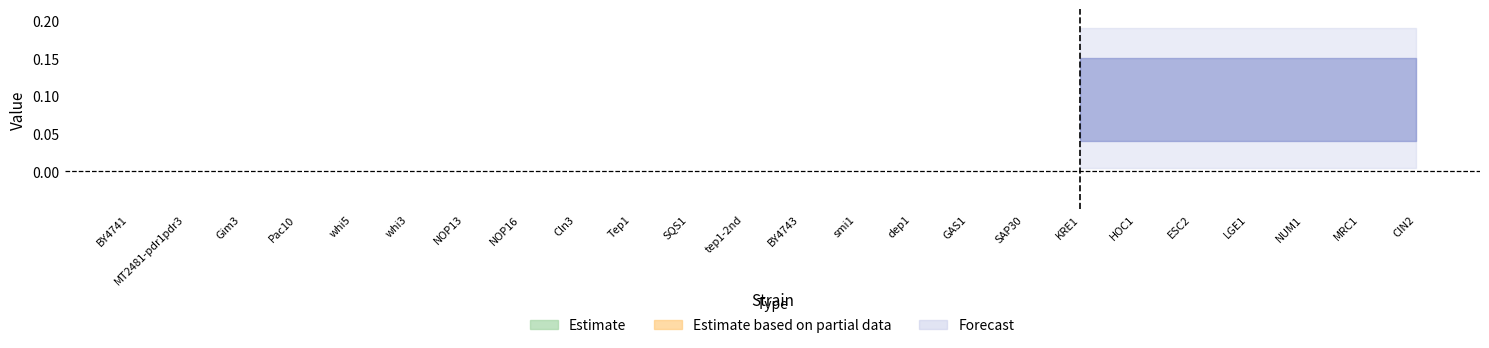

Which has a higher value, SAP30 or whi5?

whi5